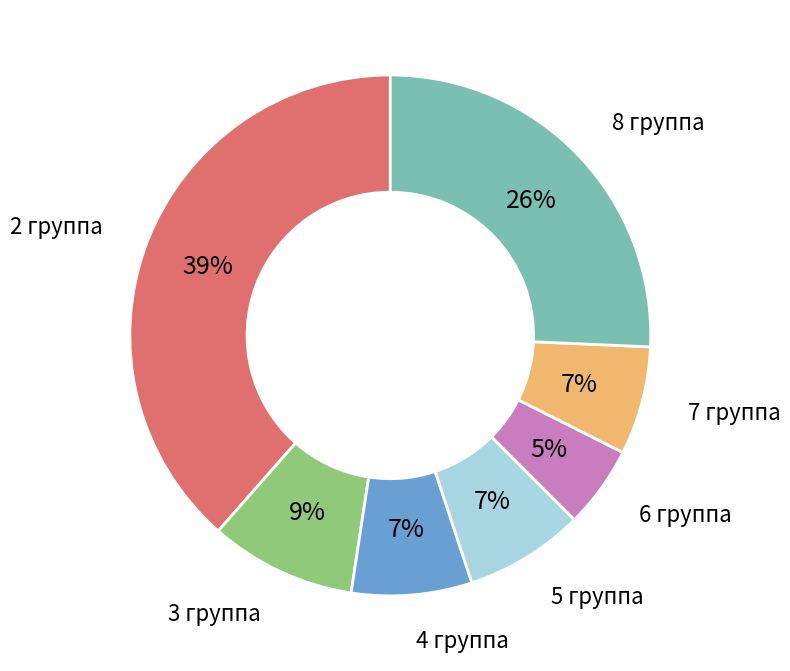

Which category has the smallest portion of the pie?

6 группа